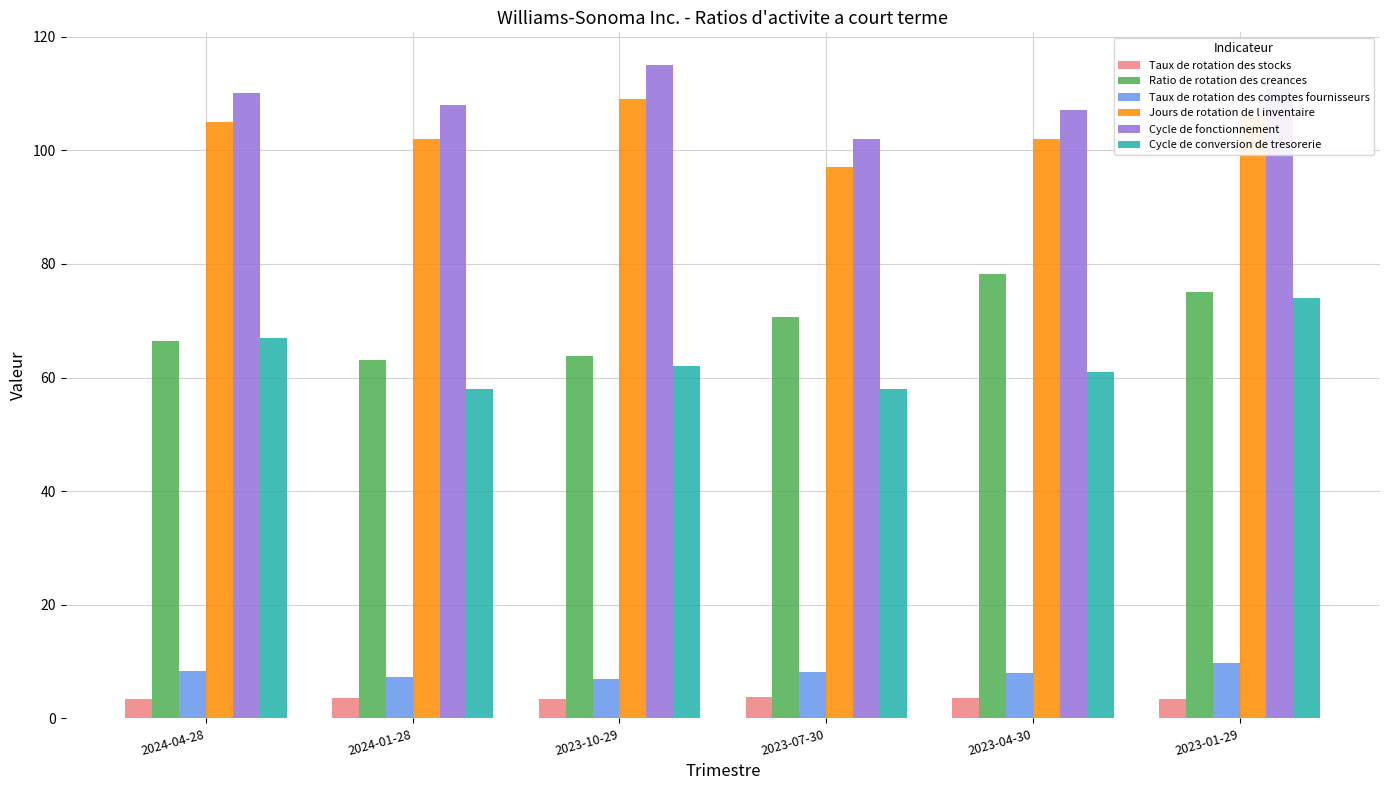

Where does the Ratio de rotation des creances series first go above 70?

2023-07-30